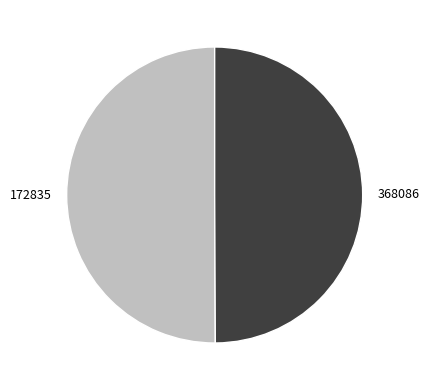

Approximately how many times larger is the value at 368086 compared to 172835?

1.0